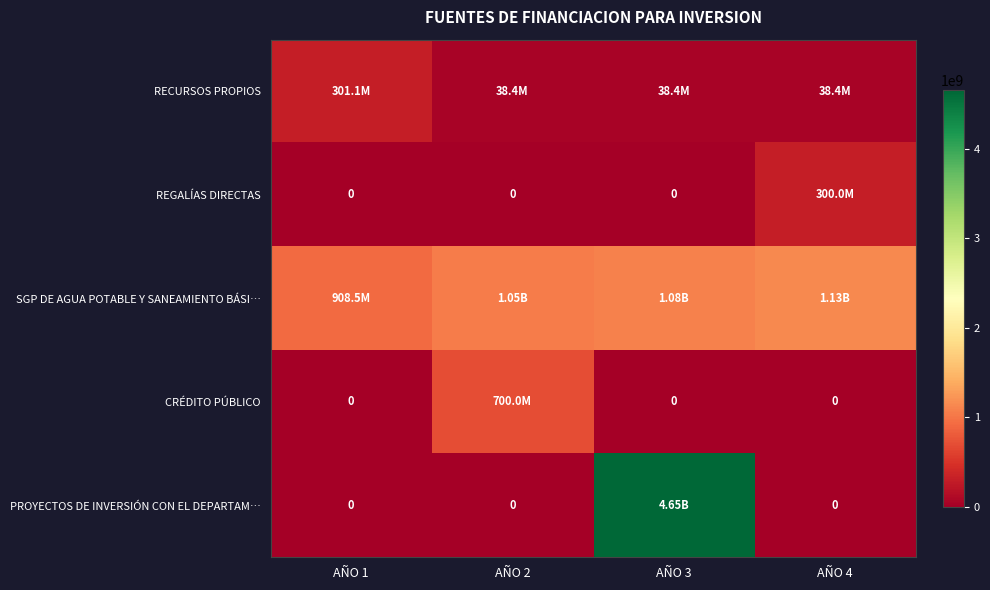

Which series has the largest total across all categories?

PROYECTOS DE INVERSIÓN CON EL DEPARTAM…